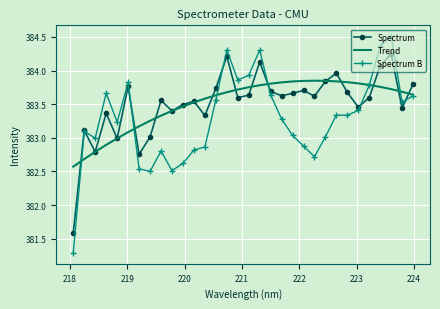

What is the minimum value for Trend?

382.6